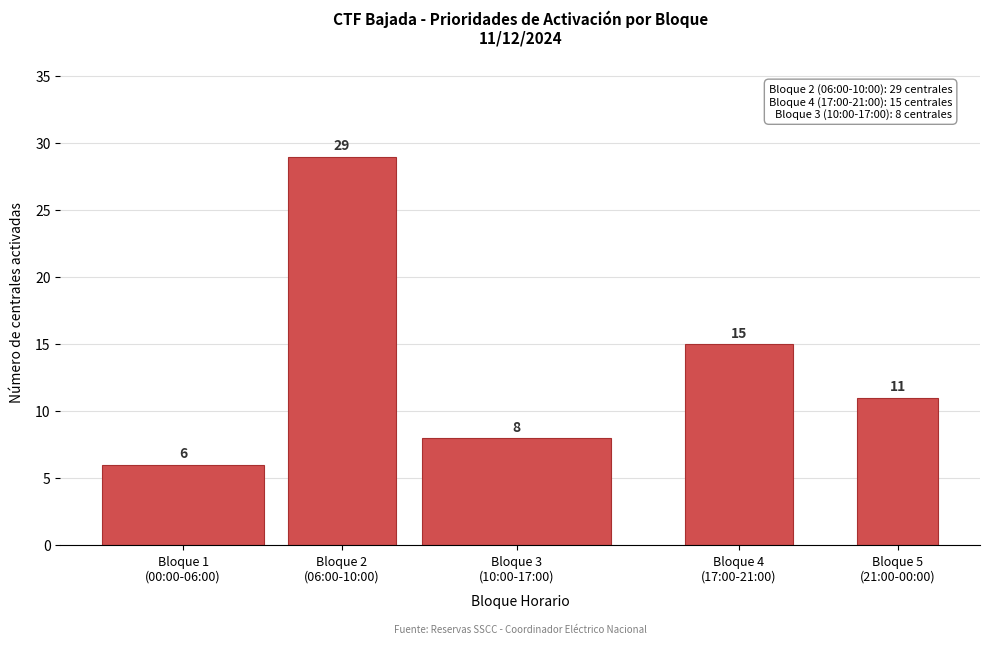

Reading left to right, list all the values displayed in this chart.

6	29	8	15	11